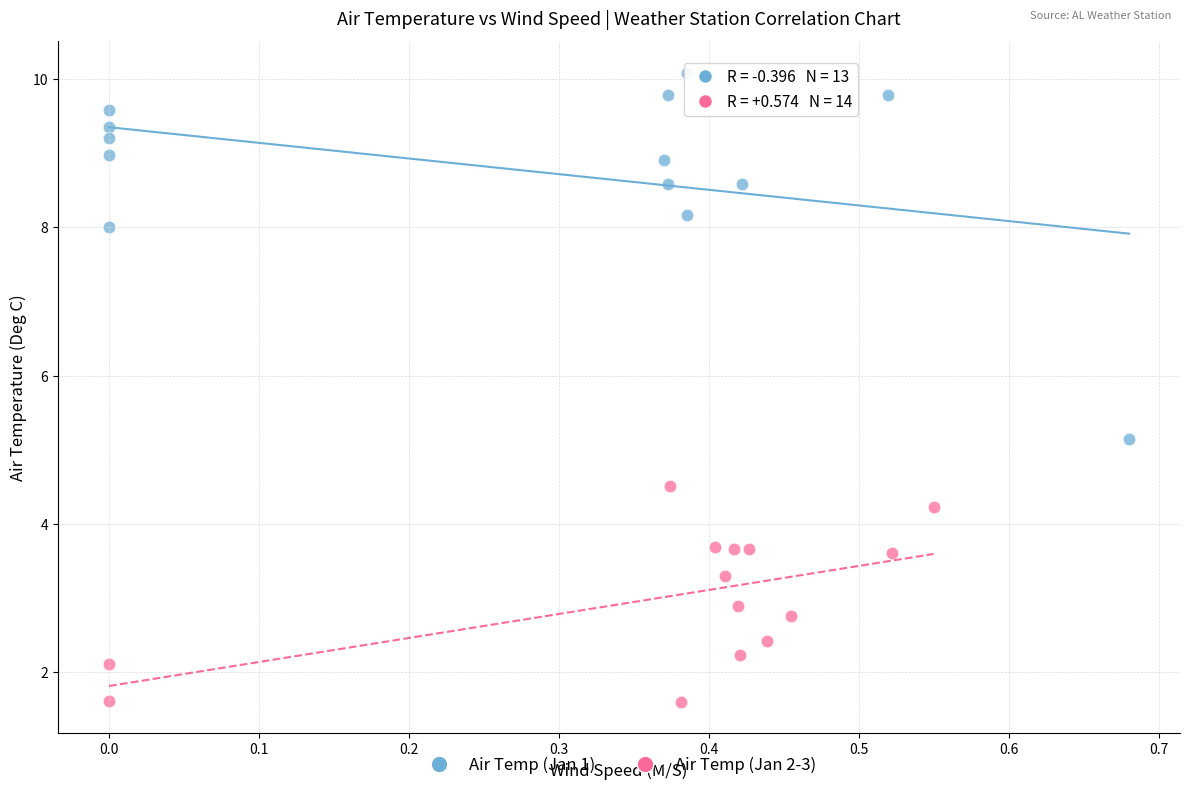

Which series has the largest Y range (max minus min)?

Air Temp (Jan 1)